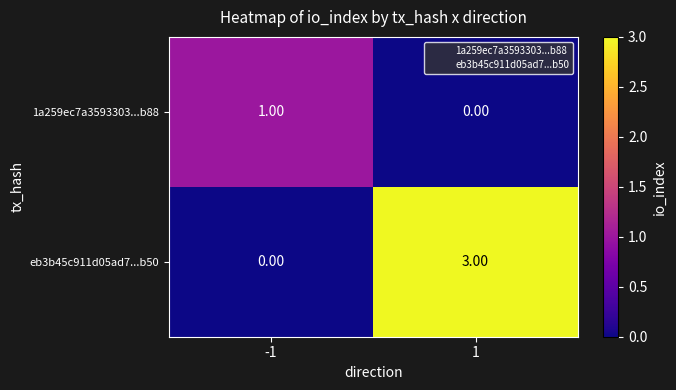

Rank the categories by eb3b45c911d05ad7...b50 value from lowest to highest.

-1, 1